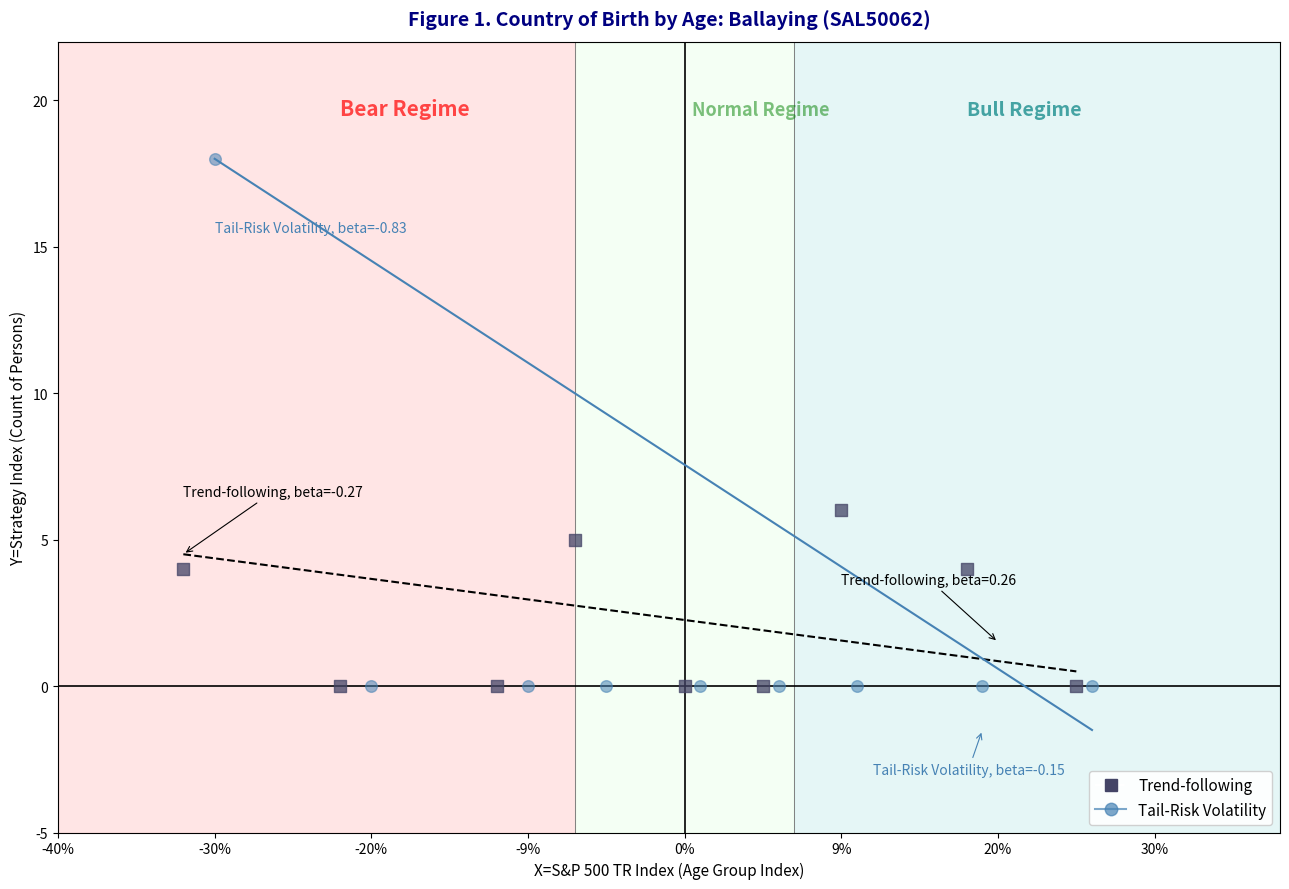

What are all the series names shown in the legend?

Trend-following, Tail-Risk Volatility